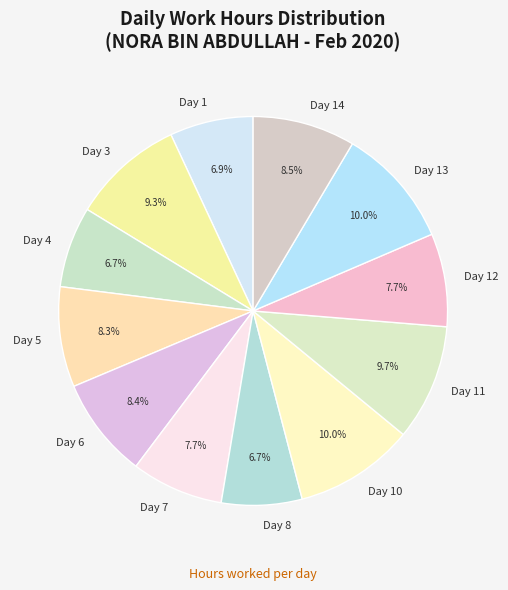

Does Day 8 represent more than half of the total?

No